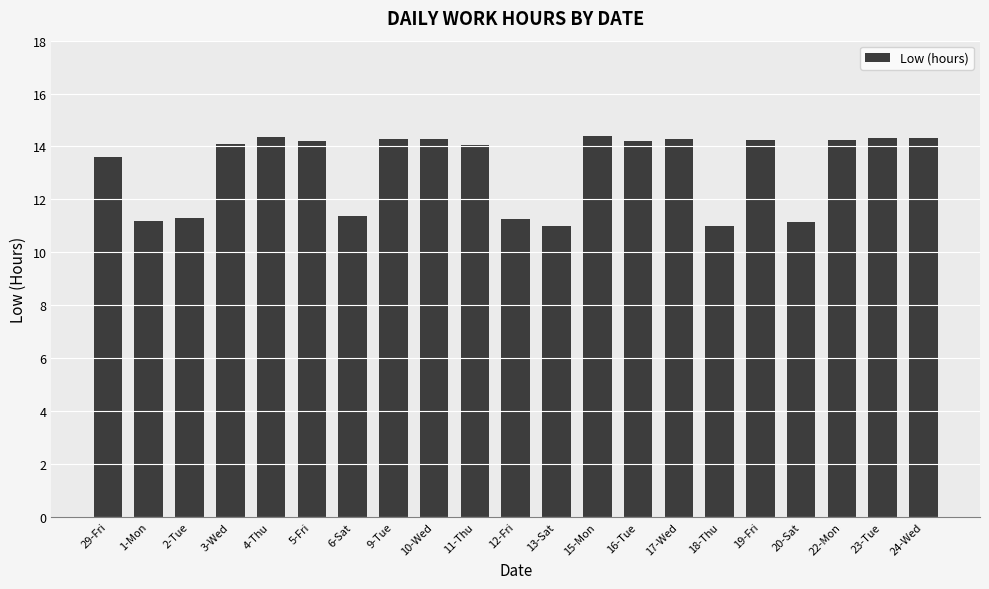

What is the label of the 5th bar from the left?

4-Thu